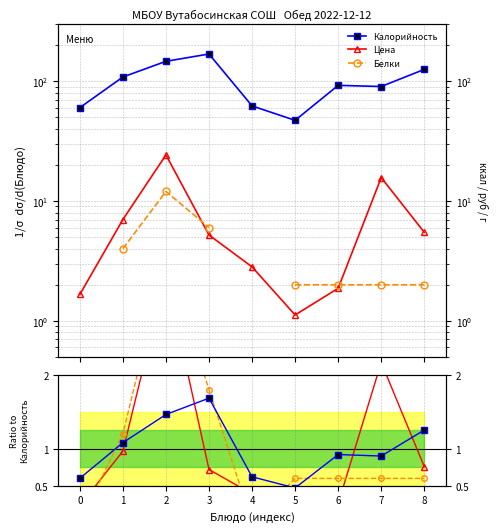

At how many categories does at least one series exceed 148?

1